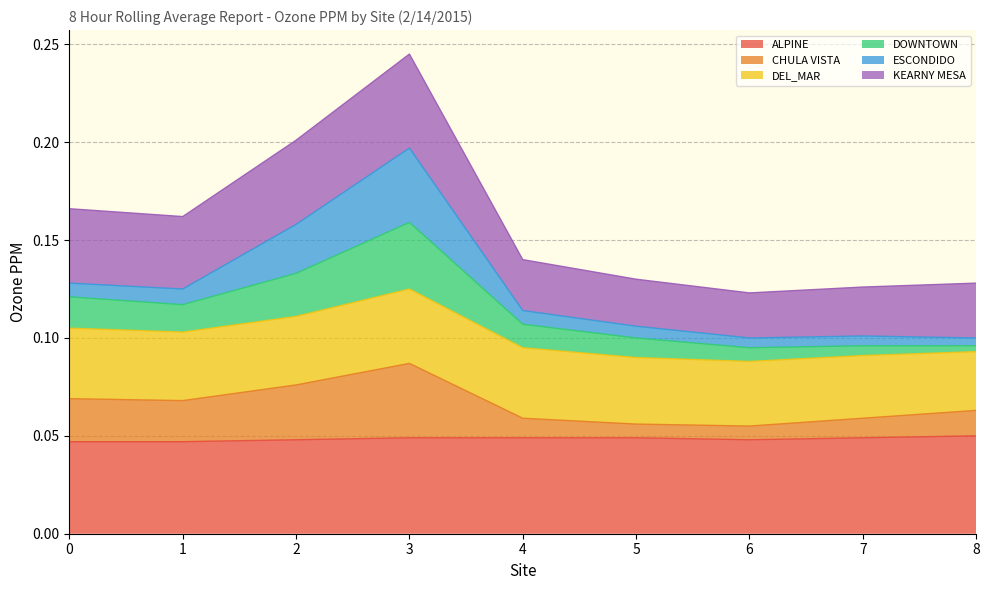

The value of ALPINE at 2 is 0.1. True or false?

False